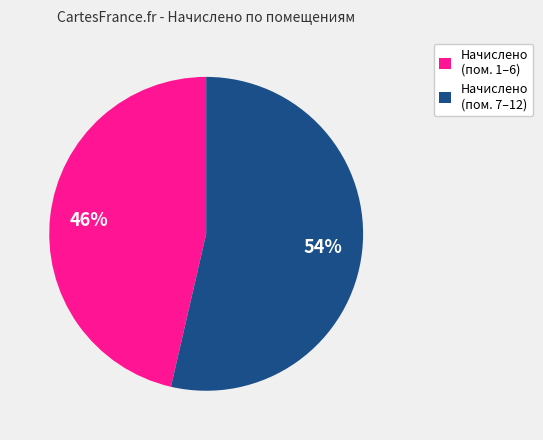

Does any single category account for the majority?

Yes